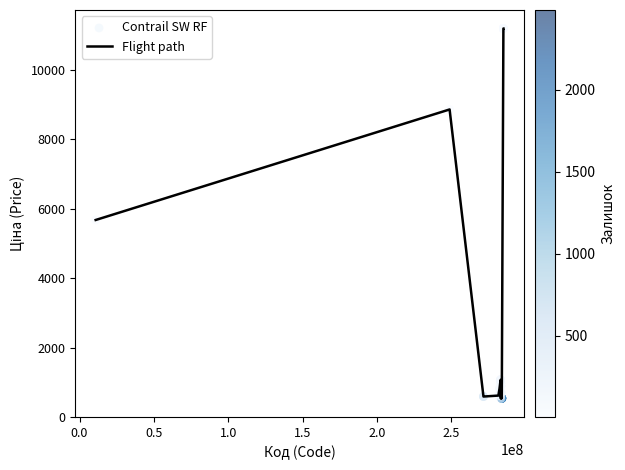

What is the minimum value shown in the chart?

531.3